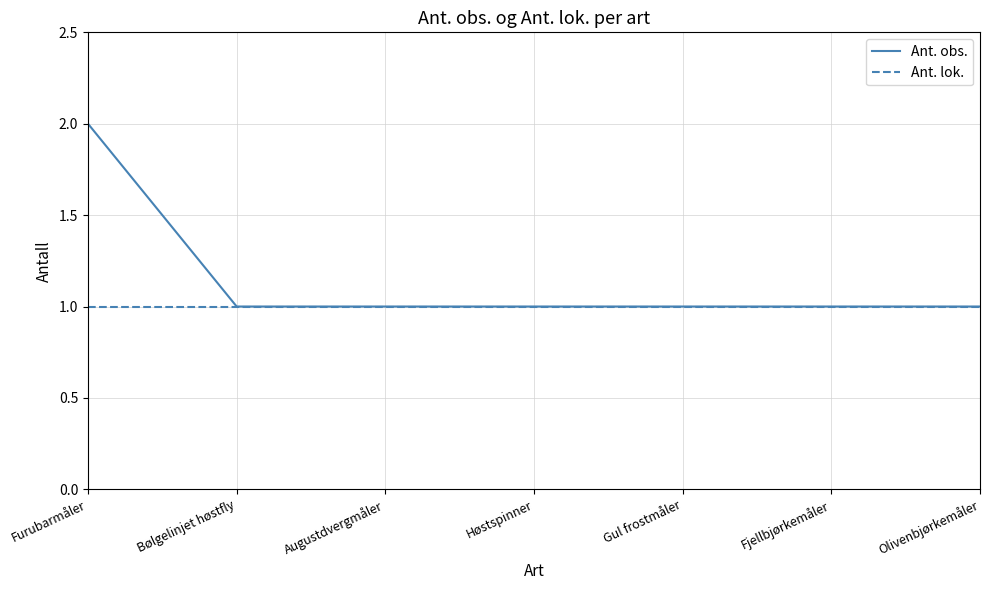

At which category is the sum across all series the highest?

Furubarmåler